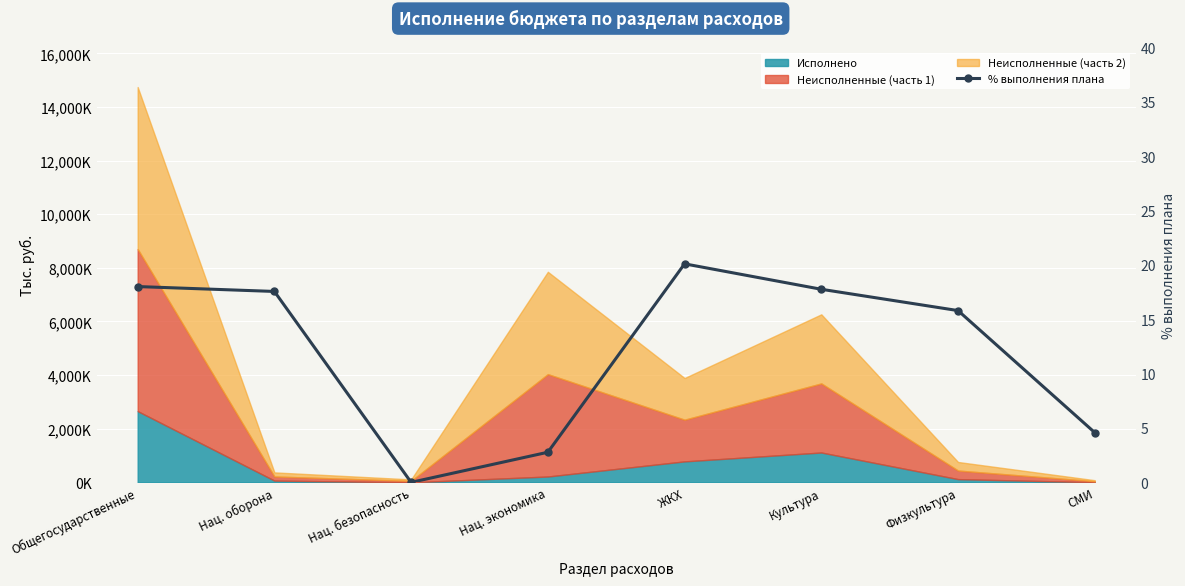

At which label does the data first exceed 17?

Общегосударственные